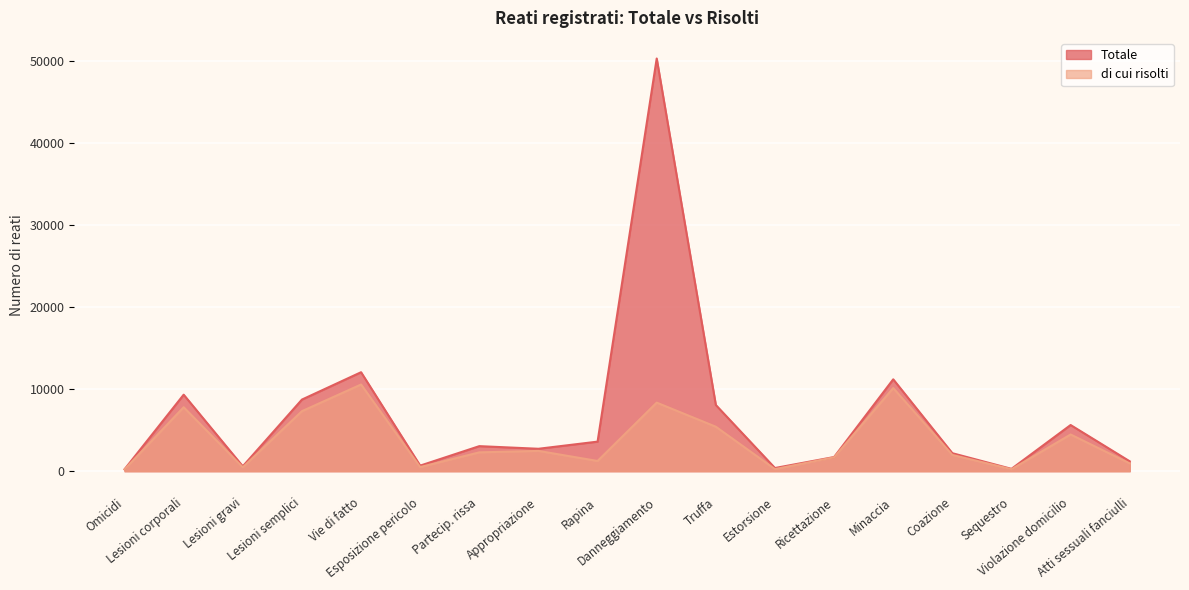

True or false: Totale and di cui risolti cross at least once.

False